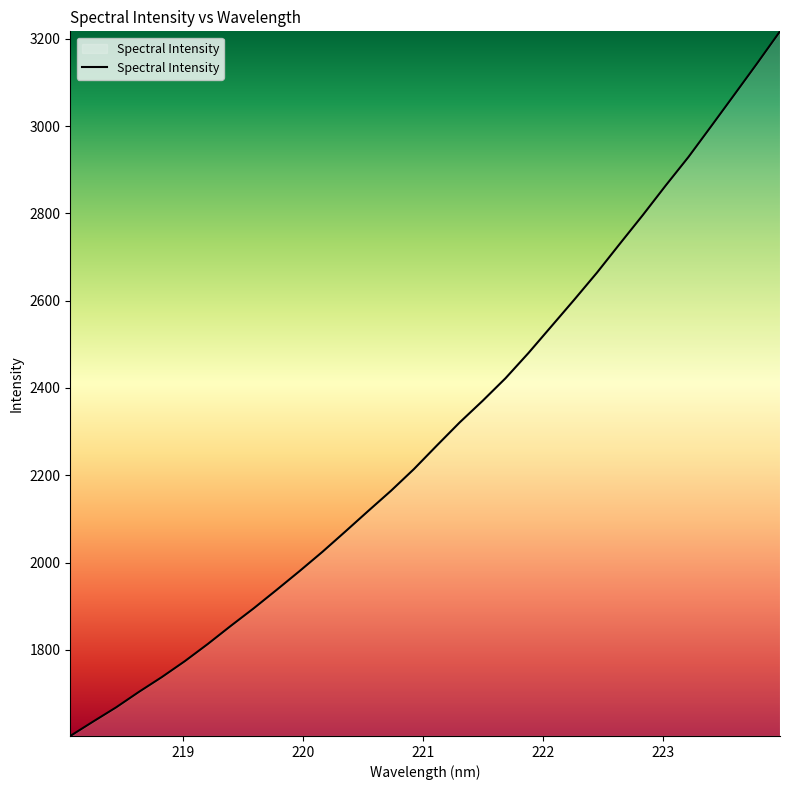

What is the difference between the maximum and minimum values?

1614.2